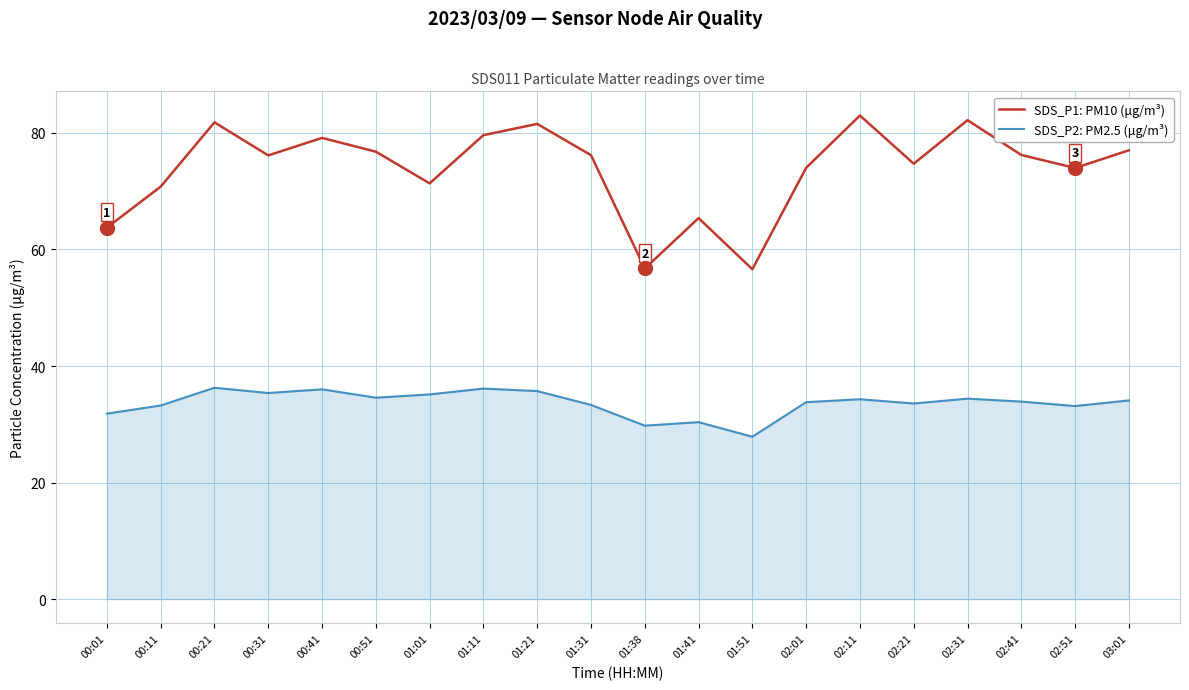

Between 00:51 and 01:41, which series saw the biggest shift?

SDS_P1: PM10 (μg/m³)